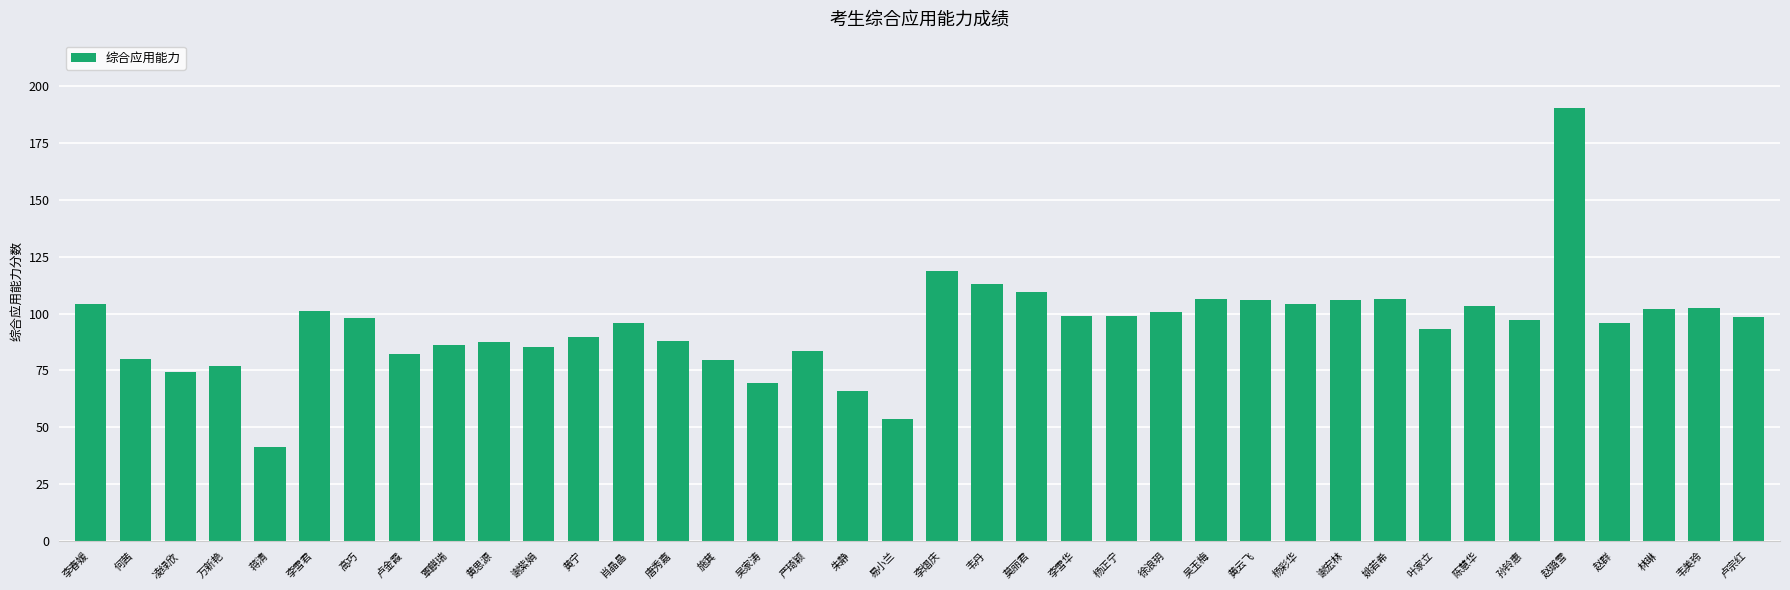

Which has a higher value, 严琦颖 or 杨彩华?

杨彩华